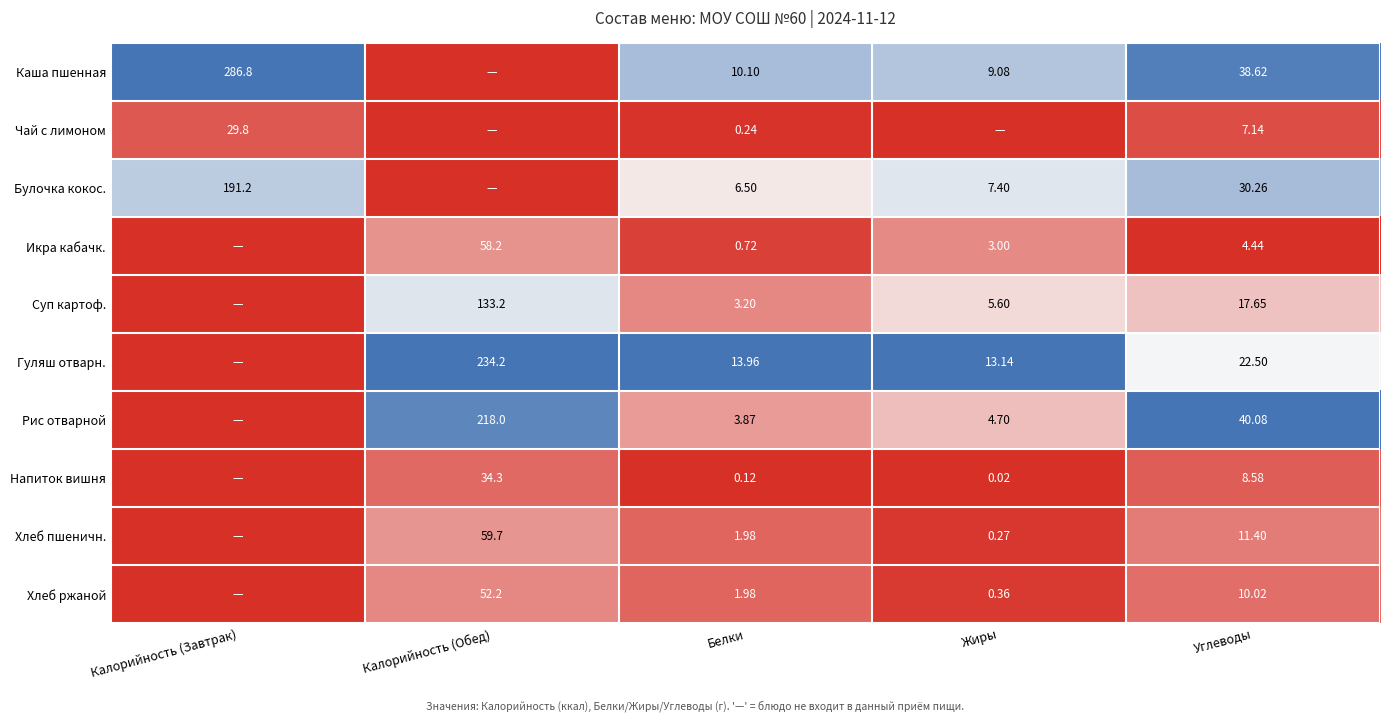

Is the value of Хлеб пшеничн. at Белки greater than the value of Икра кабачк. at Калорийность (Обед)?

No